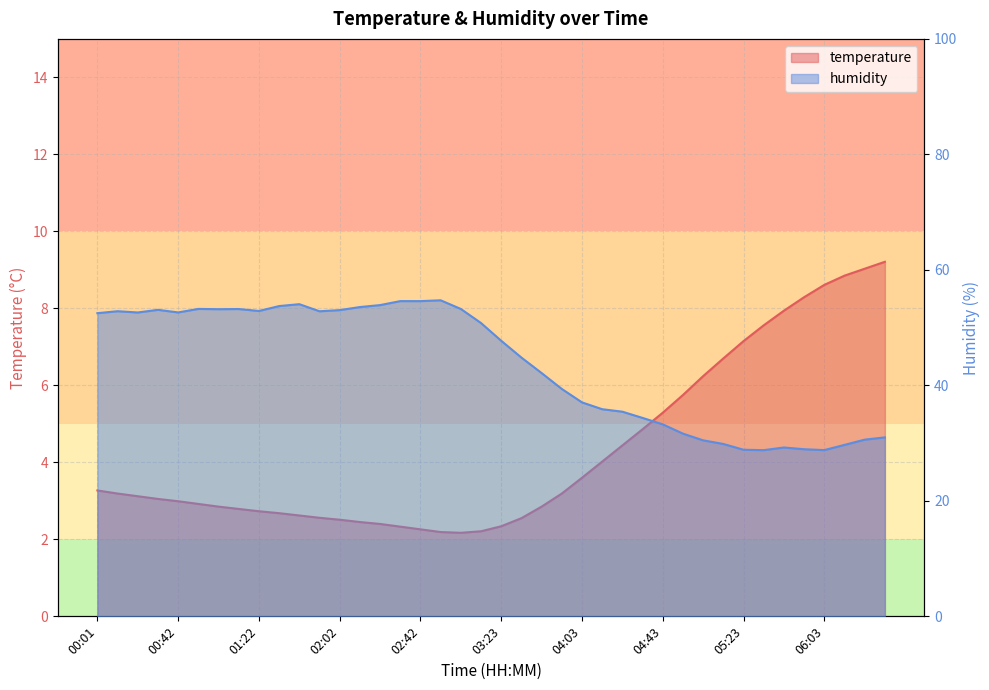

True or false: temperature has a value of 3.3 at 00:01.

True